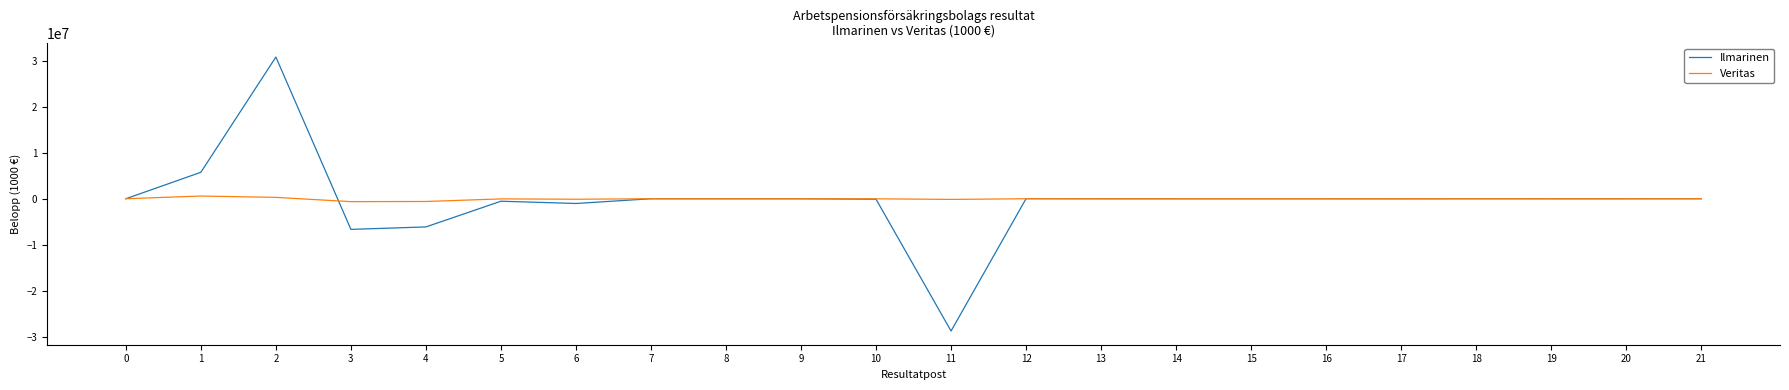

Which series has the largest range (max minus min)?

Ilmarinen